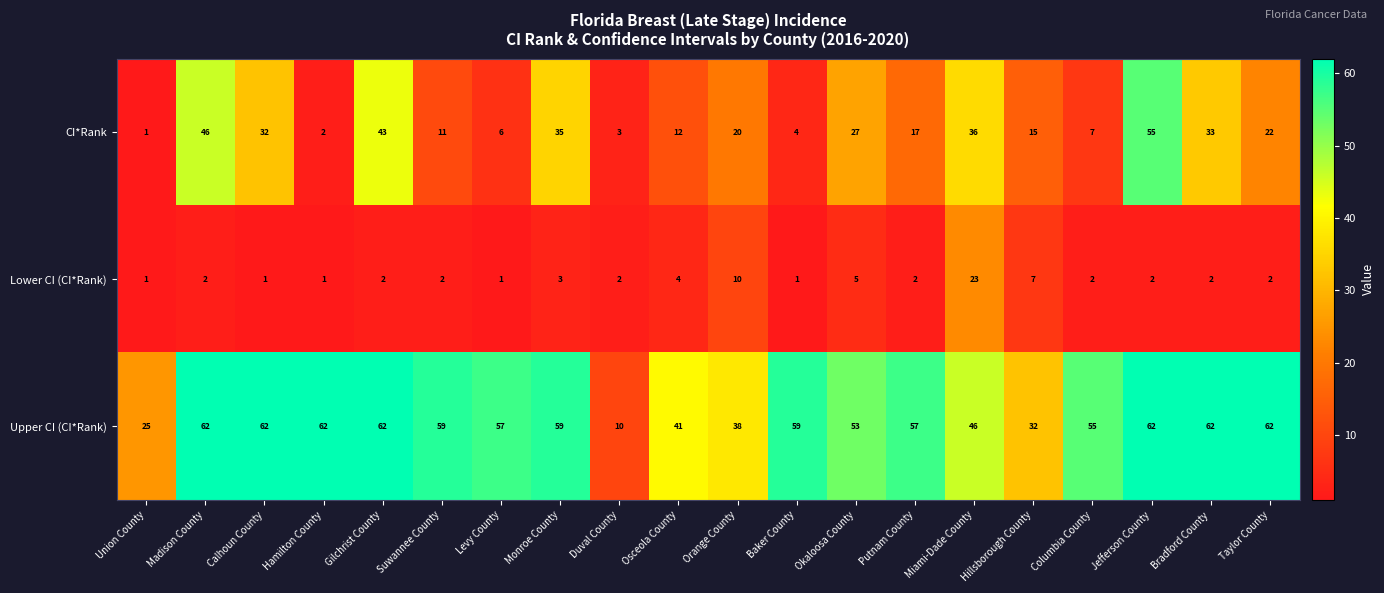

Rank the series by their maximum value, from highest to lowest.

Upper CI (CI*Rank), CI*Rank, Lower CI (CI*Rank)